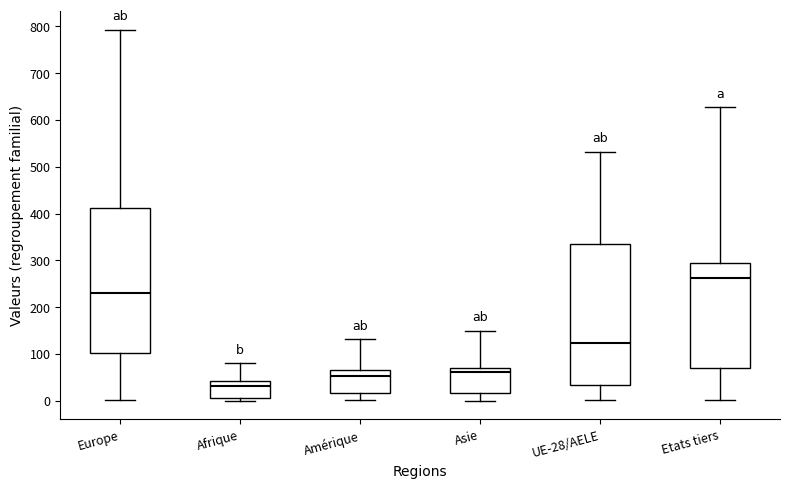

Which box's median line is the highest?

Etats tiers